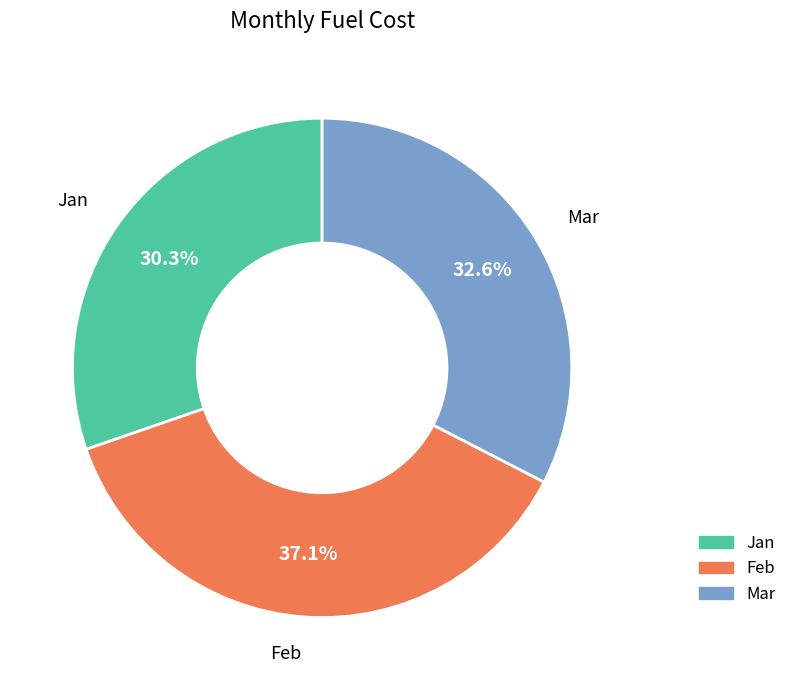

Is it true that Mar is 25% of the pie?

False